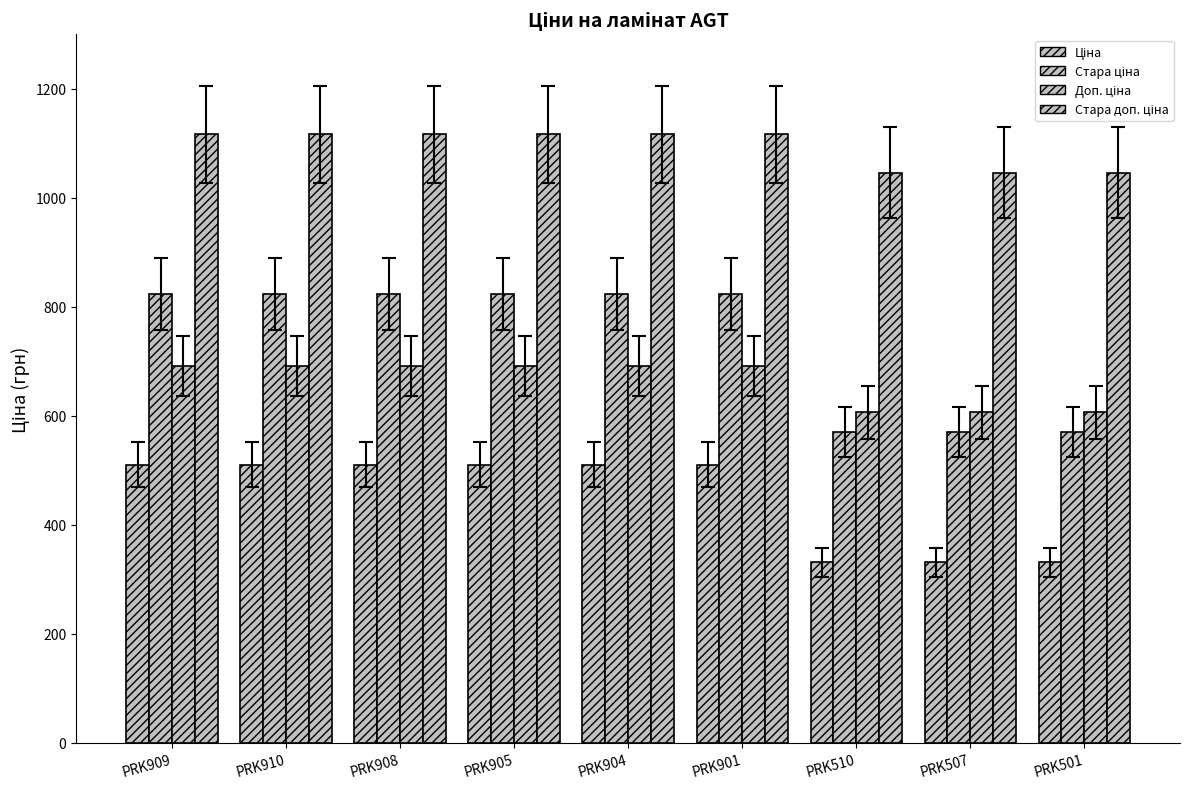

Which series has the largest total across all categories?

Стара доп. ціна